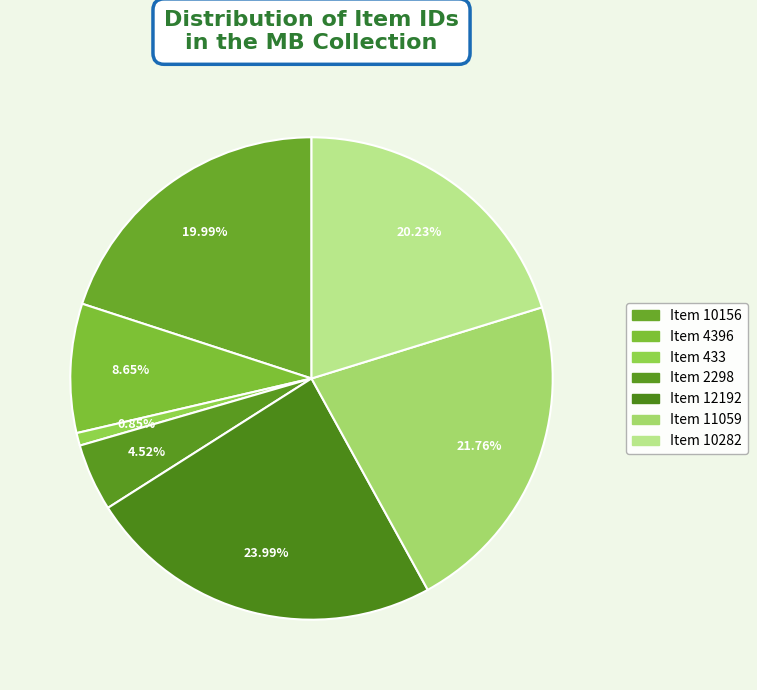

To the nearest percent, what percentage of the pie is Item 433?

1%